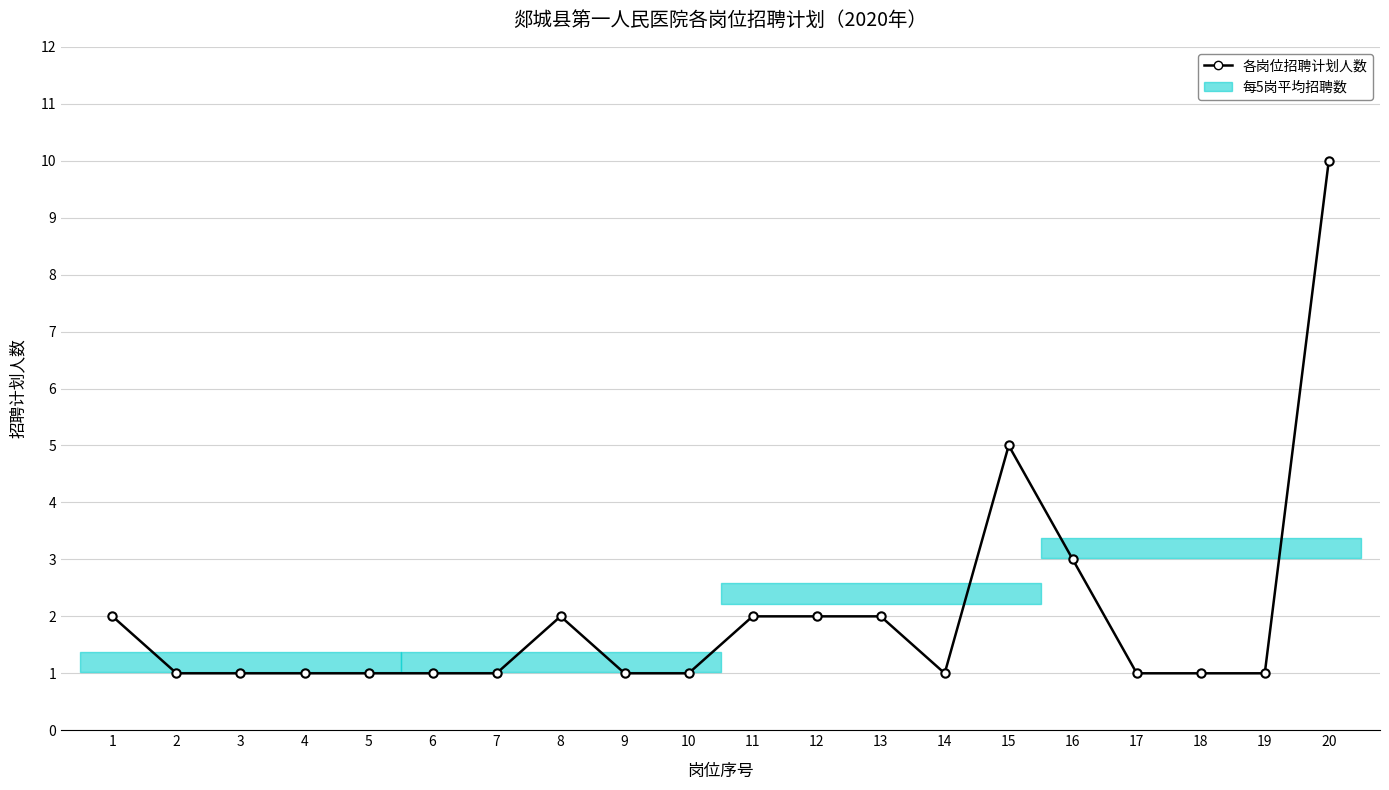

At which category does the chart reach its peak across all series?

20